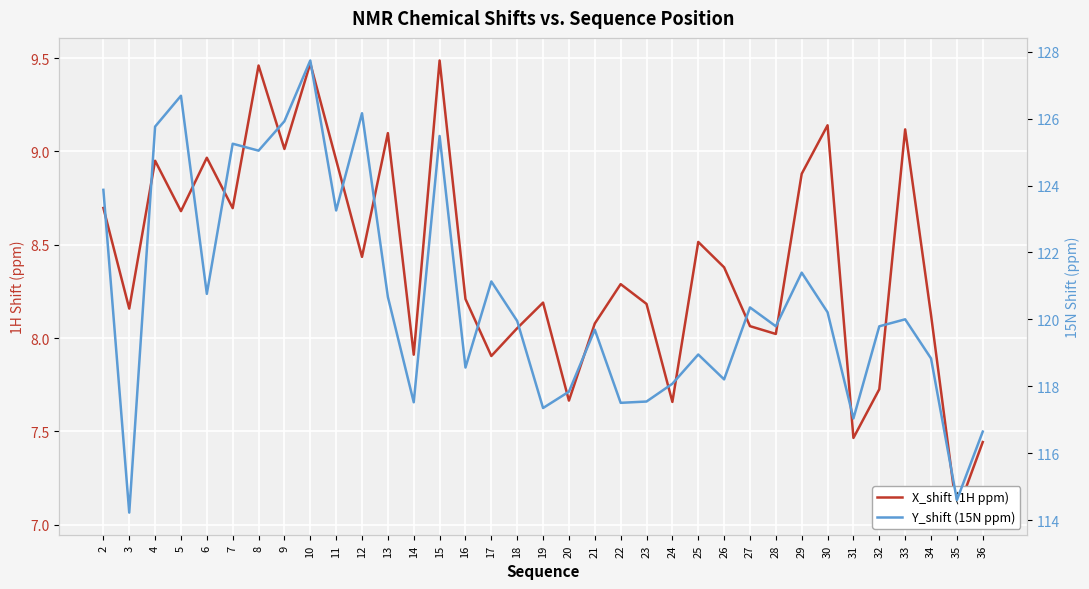

Read the Y_shift (15N ppm) value at 13.

120.7